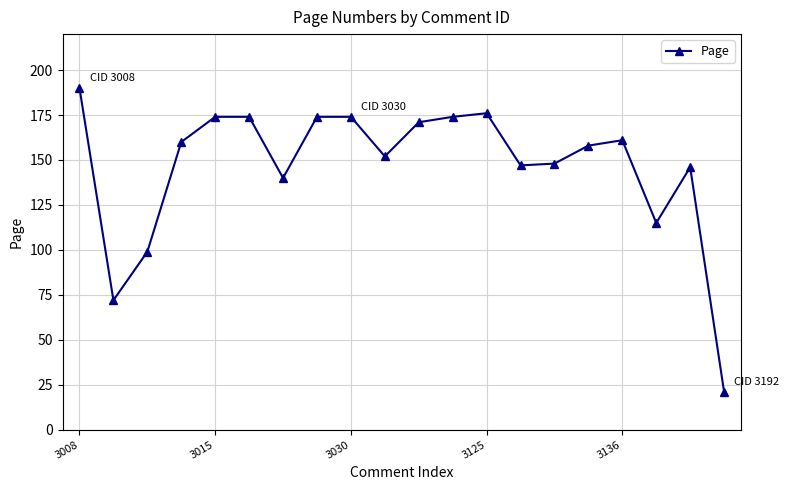

Reading right to left, what are all the values shown in this chart?

21	146	115	161	158	148	147	176	174	171	152	174	174	140	174	174	160	99	72	190